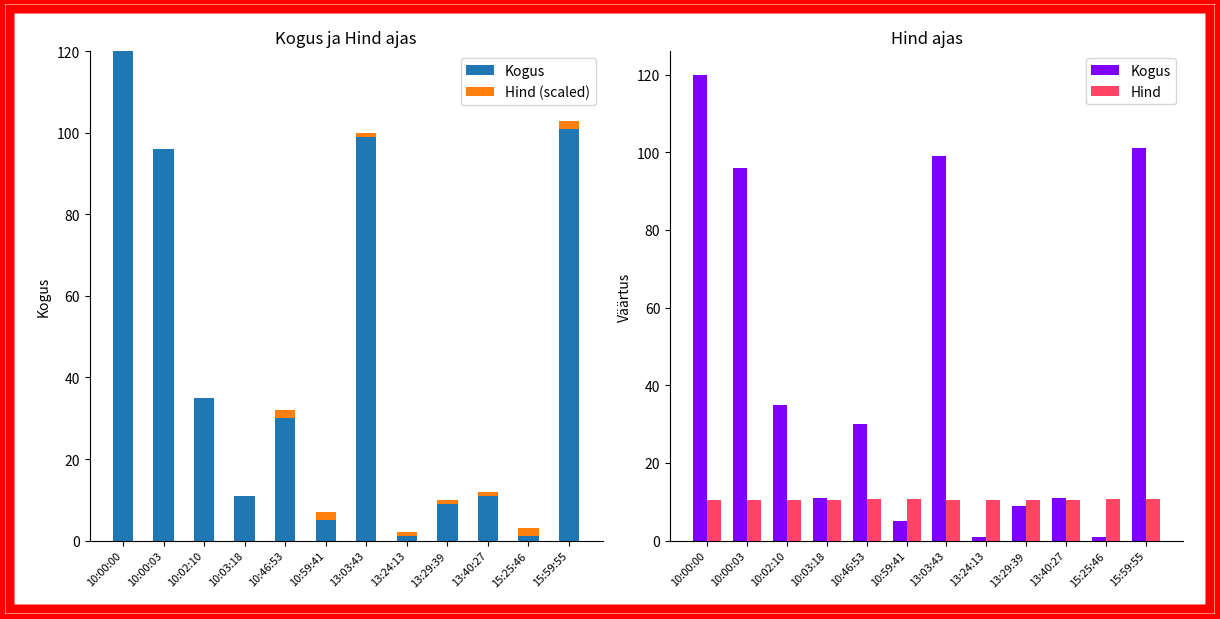

The value of Hind at 10:02:10 is 10.4. True or false?

True